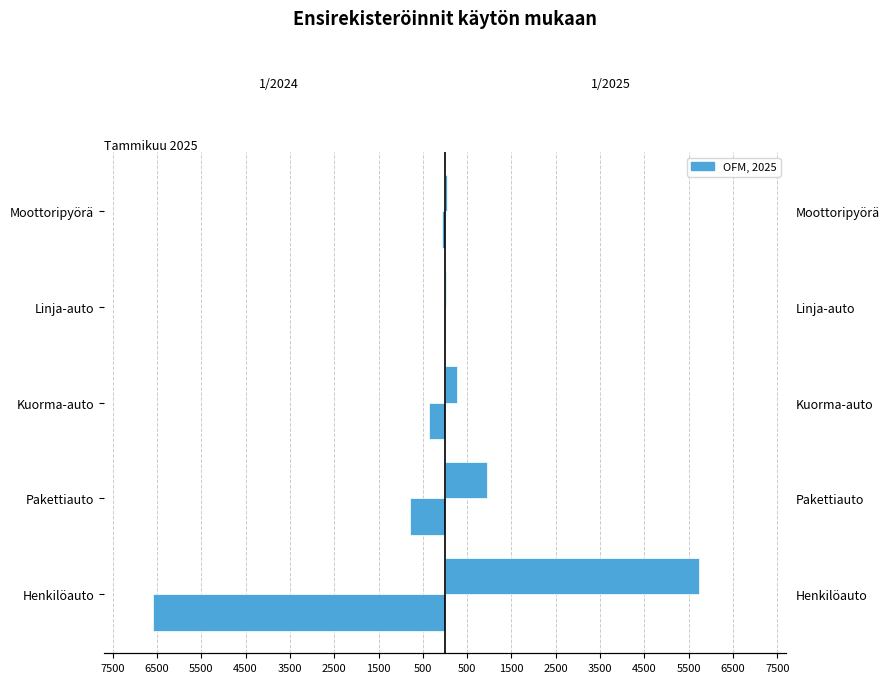

What is the value of the 1/2024 bar at the 2nd from the left?

-785